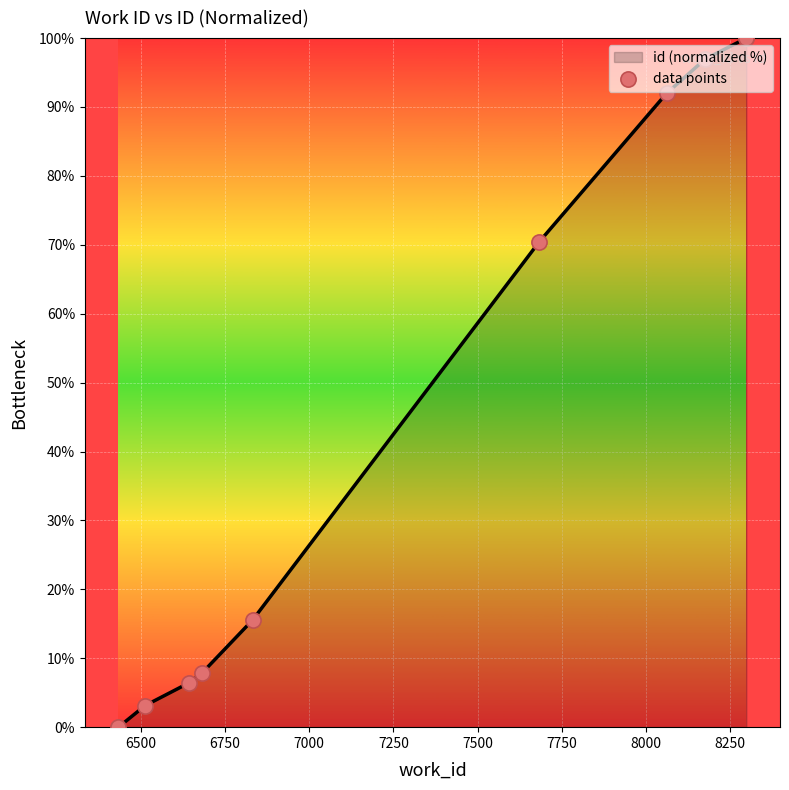

What is the ratio of the value at 8250 to the value at 6500?

32.0